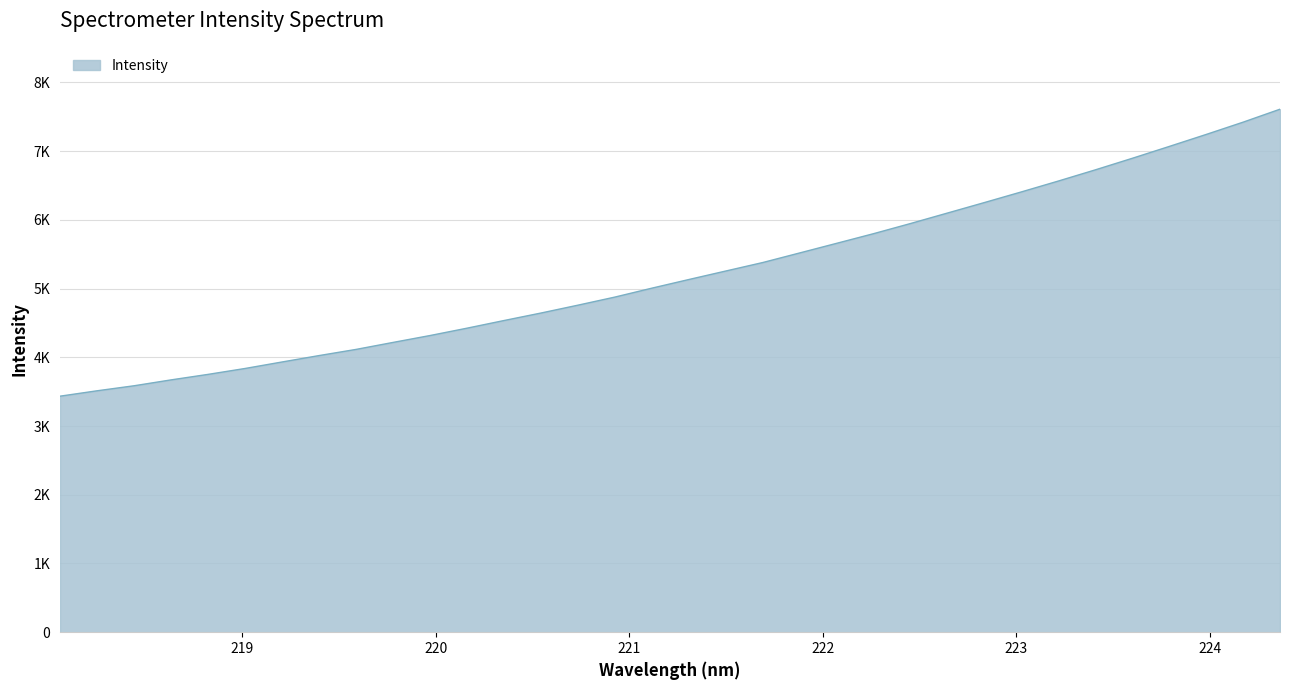

Rank the categories by value from highest to lowest.

224.3616, 224.1709, 223.9802, 223.7895, 223.5987, 223.408, 223.2172, 223.0264, 222.8355, 222.6447, 222.4538, 222.263, 222.0721, 221.8812, 221.6902, 221.4993, 221.3083, 221.1174, 220.9264, 220.7354, 220.5444, 220.3533, 220.1623, 219.9712, 219.7801, 219.589, 219.3979, 219.2067, 219.0156, 218.8244, 218.6332, 218.442, 218.2508, 218.0596